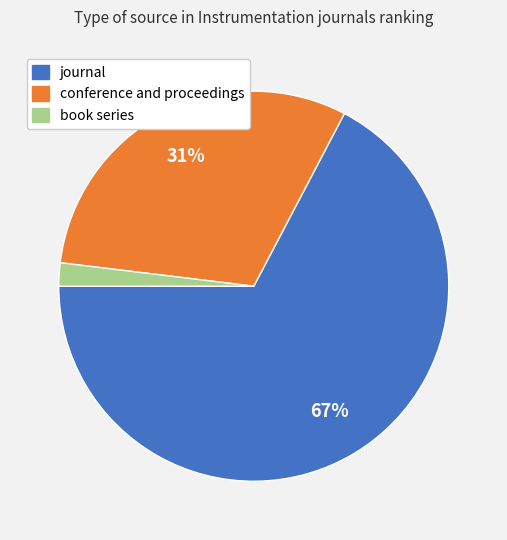

Which slice is the largest?

journal